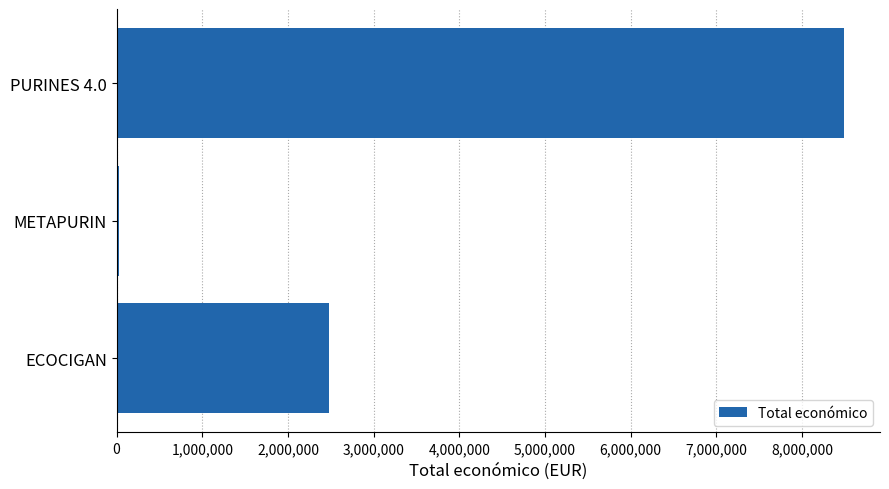

Approximately how many times larger is the value at PURINES 4.0 compared to ECOCIGAN?

3.4